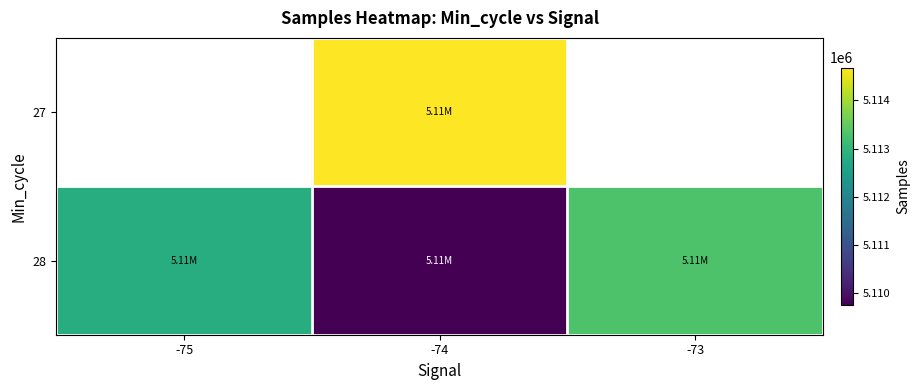

Which label corresponds to the smallest value in the chart?

-74